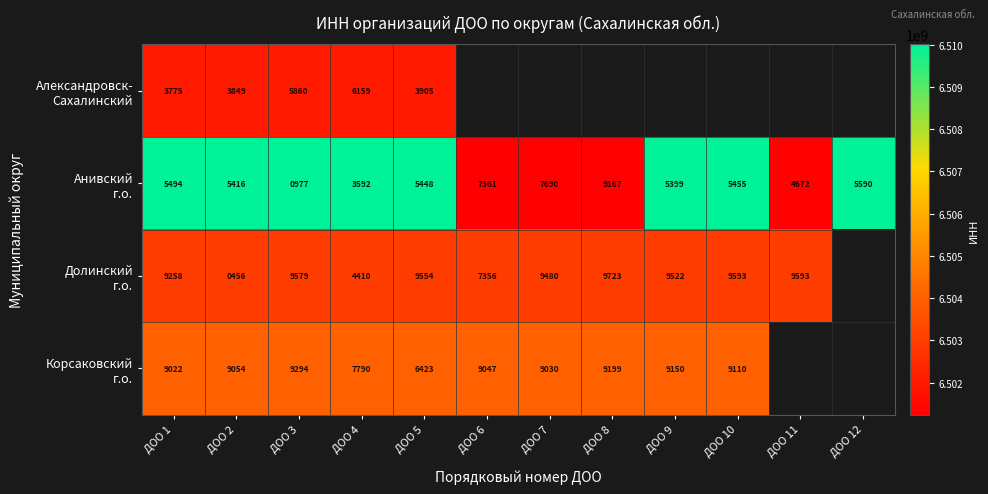

Which has a higher value, ДОО 5 or ДОО 8?

ДОО 8